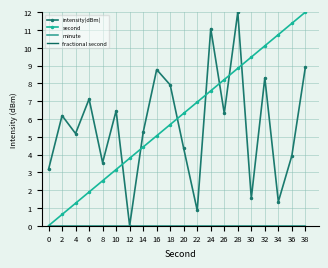

Reading right to left, transcribe all the data shown in this chart.

intensity(dBm): 8.9	3.9	1.3	8.3	1.5	12.0	6.3	11.1	0.9	4.3	7.9	8.8	5.2	0.0	6.5	3.5	7.1	5.2	6.2	3.2
second: 12.0	11.4	10.7	10.1	9.5	8.8	8.2	7.6	6.9	6.3	5.7	5.1	4.4	3.8	3.2	2.5	1.9	1.3	0.6	0.0
minute: 0.0	0.0	0.0	0.0	0.0	0.0	0.0	0.0	0.0	0.0	0.0	0.0	0.0	0.0	0.0	0.0	0.0	0.0	0.0	0.0
fractional second: 0.0	0.0	0.0	0.0	0.0	0.0	0.0	0.0	0.0	0.0	0.0	0.0	0.0	0.0	0.0	0.0	0.0	0.0	0.0	0.0